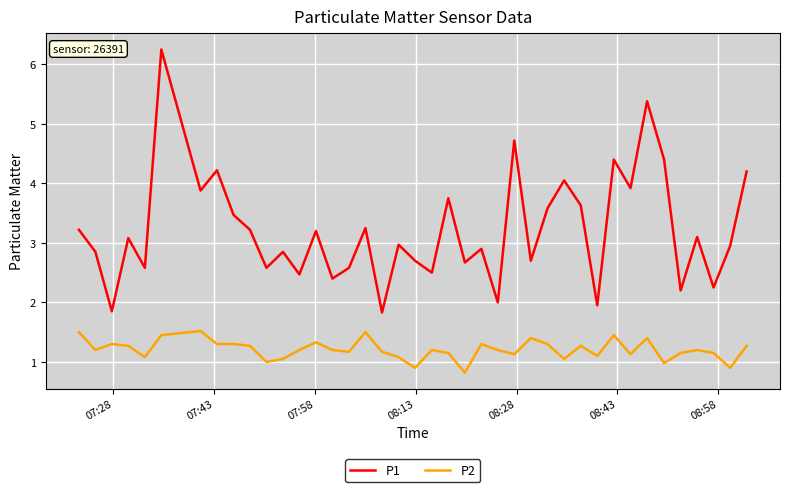

What is the sum of all P1 values?

128.7